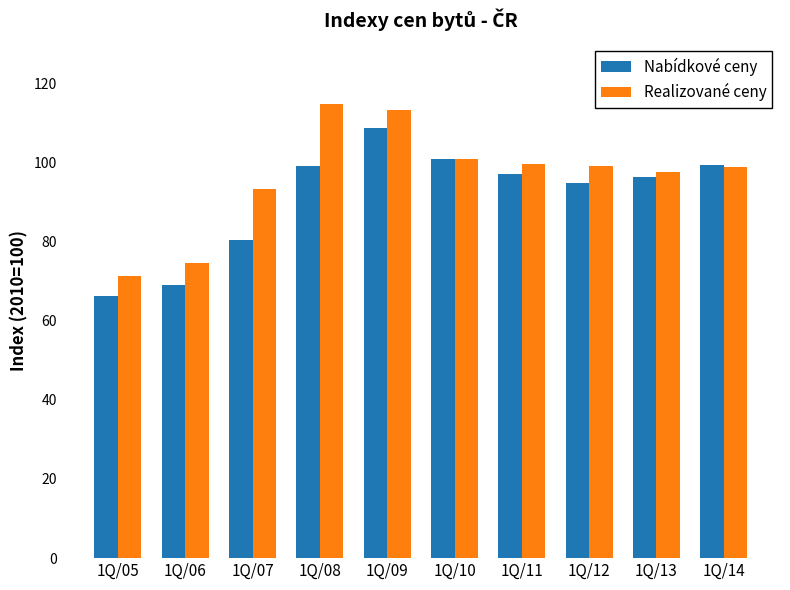

Is it true that Realizované ceny equals 139.1 at 1Q/13?

False